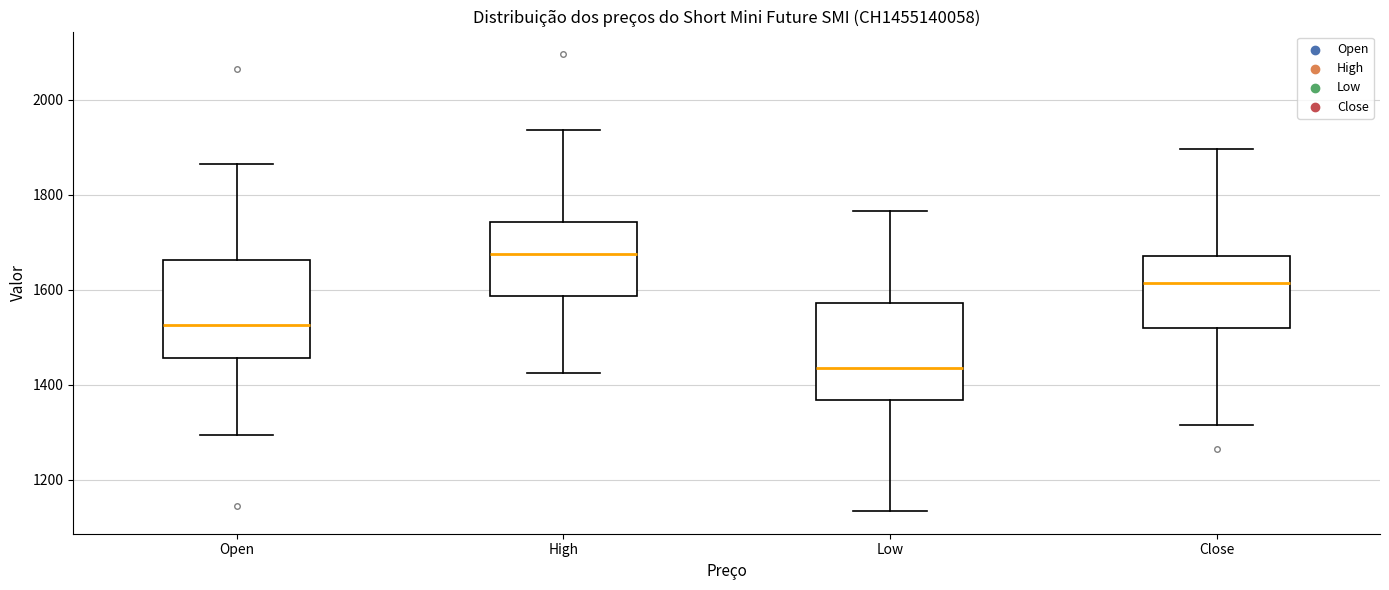

Reading left to right, transcribe this box plot: for each box, give where its median line is, the range the box spans, and where its two whiskers end, as read against the y-axis. The values are not printed on the chart, so give them approximately, as read against the axis.

Open: median 1520, box 1460 to 1660, whiskers 1300 to 1860
High: median 1680, box 1580 to 1740, whiskers 1420 to 1940
Low: median 1440, box 1360 to 1580, whiskers 1140 to 1760
Close: median 1620, box 1520 to 1680, whiskers 1320 to 1900